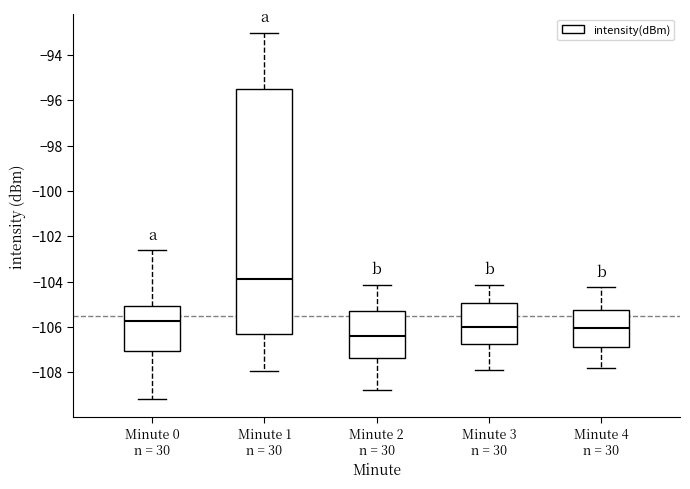

Where does the lower whisker of the box for Minute 0 n = 30 end on the y-axis? The values are not printed on the chart, so give them approximately, as read against the axis.

-109.2